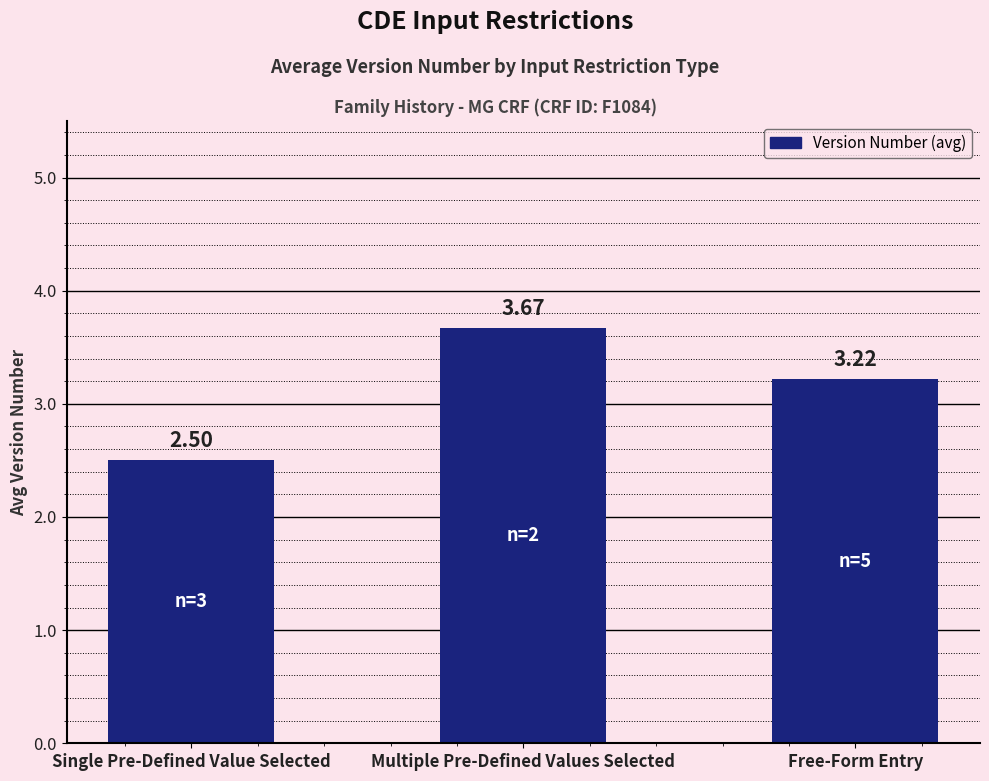

Which has a higher value, Multiple Pre-Defined Values Selected or Single Pre-Defined Value Selected?

Multiple Pre-Defined Values Selected